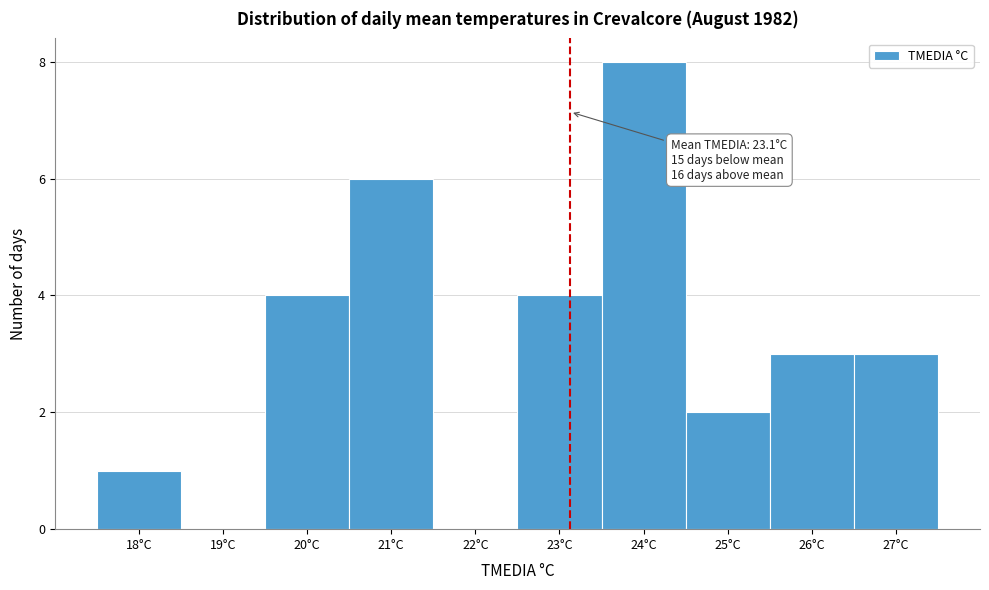

Which range on the x-axis has the tallest bar?

23.5 to 24.5